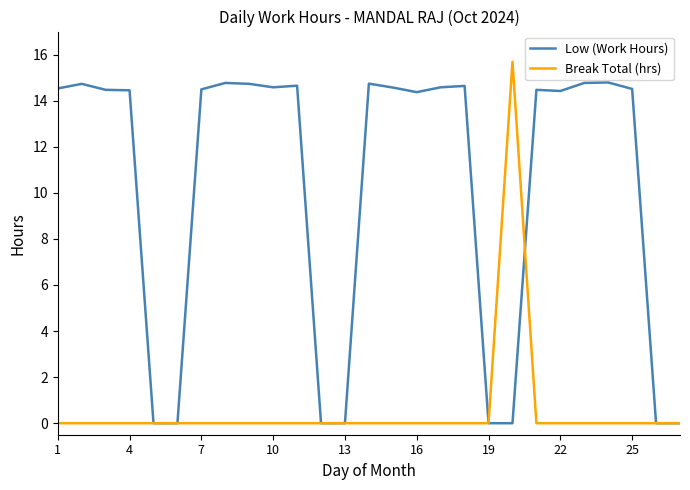

List the series in order of their overall mean, lowest first.

Break Total (hrs), Low (Work Hours)